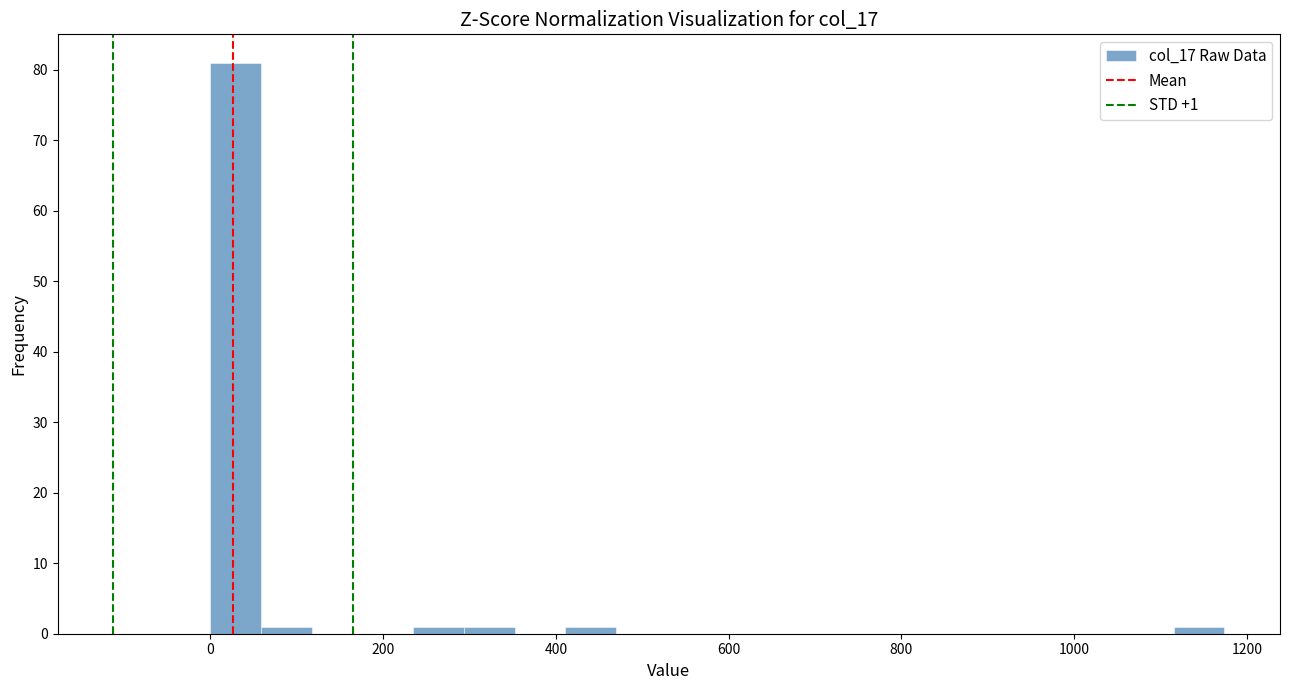

Read against the x-axis, roughly where is the centre of the tallest bar?

20